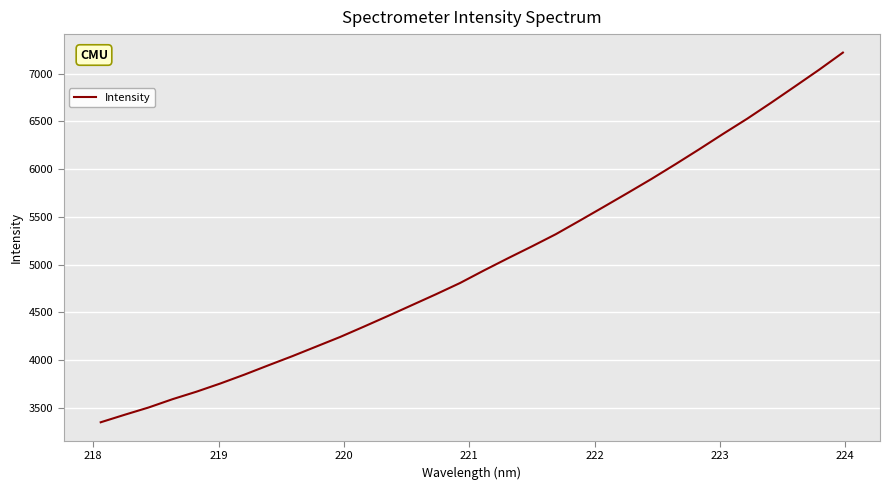

Does the chart have visible grid lines?

Yes